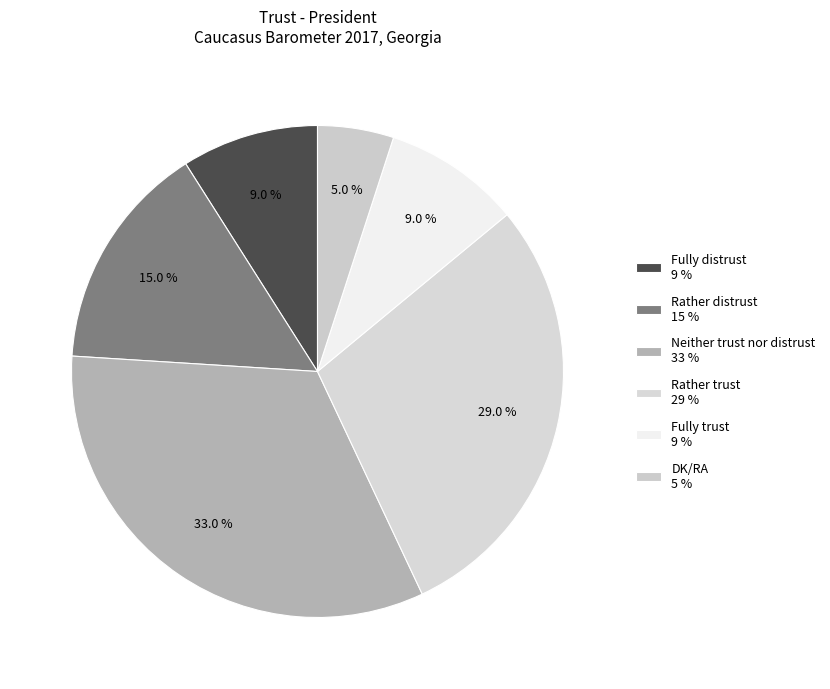

To the nearest percent, what is the average slice percentage?

17%